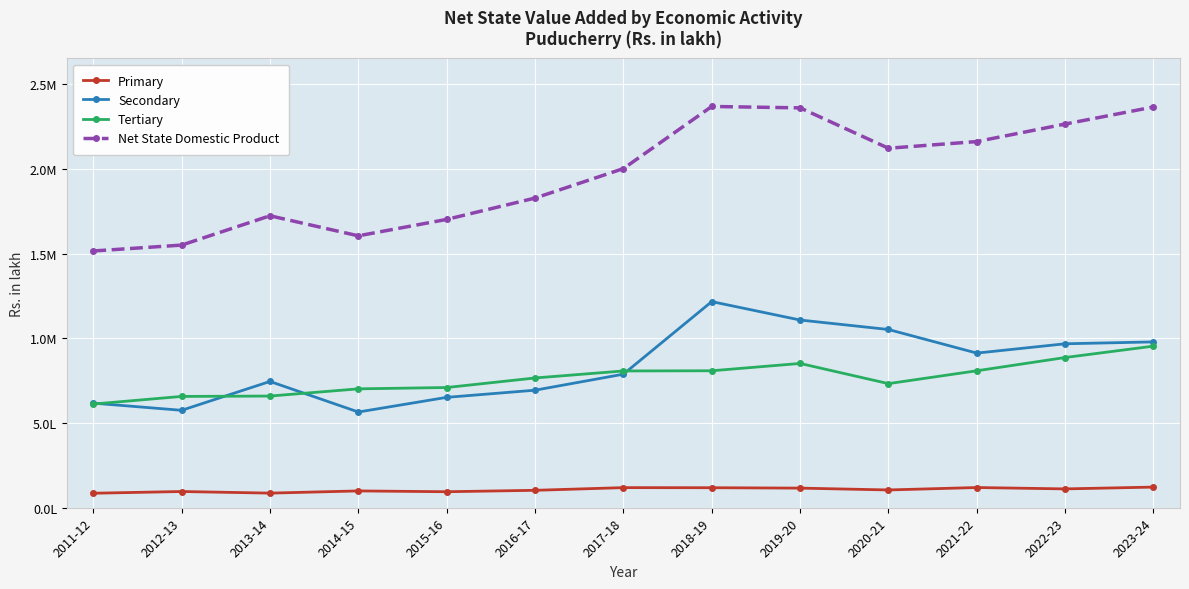

What are all the series names shown in the legend?

Primary, Secondary, Tertiary, Net State Domestic Product